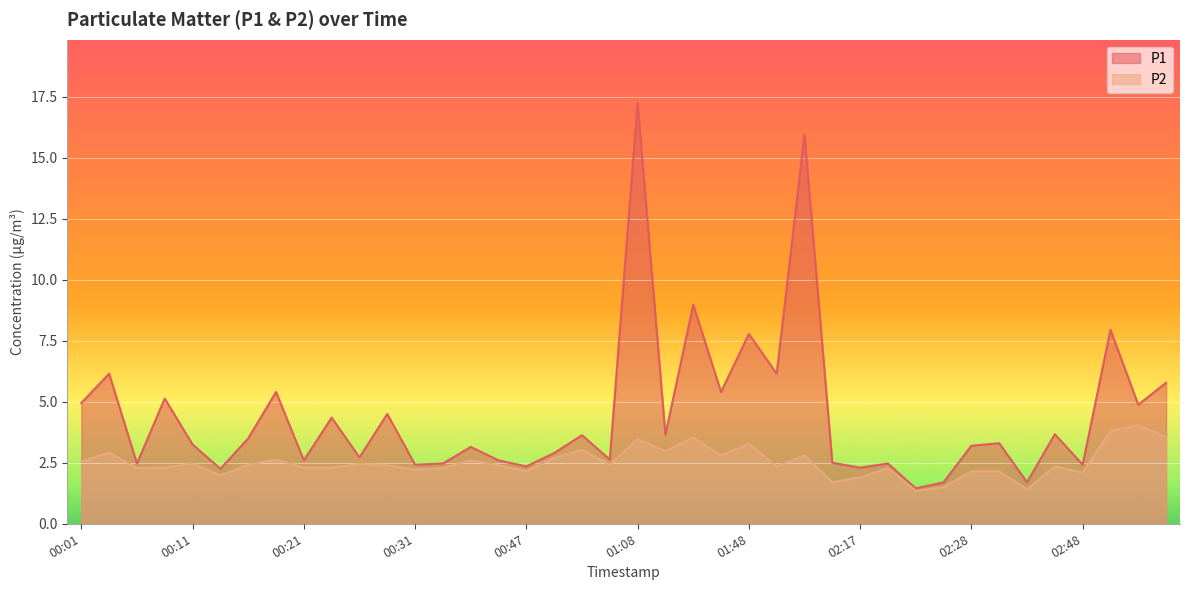

What is the difference between the highest and lowest values at 00:11?

0.8